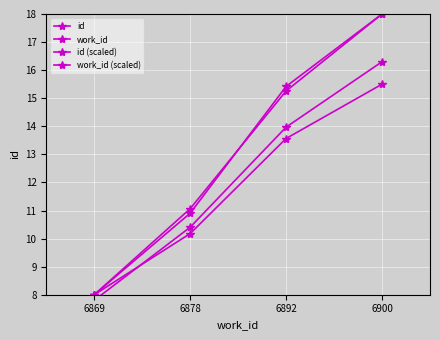

How many data points does each series have?

4